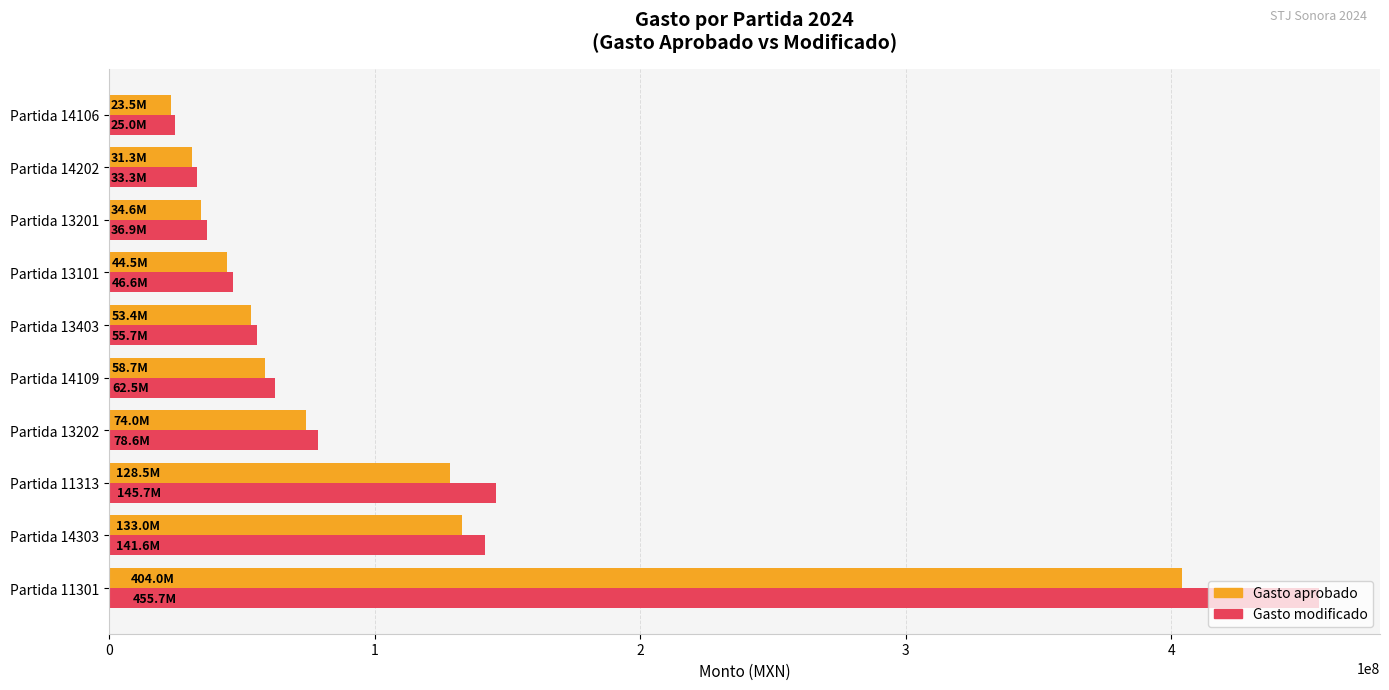

The value of Gasto aprobado at Partida 13202 is 74047100.0. True or false?

True